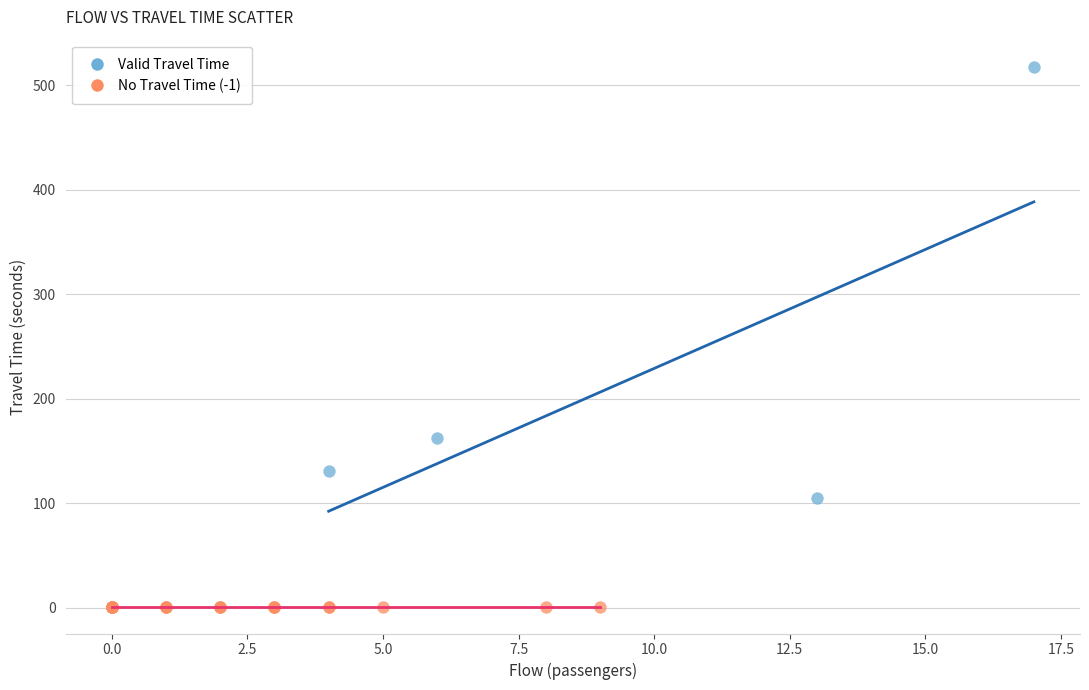

Which series contains the lowest Y value?

No Travel Time (-1)